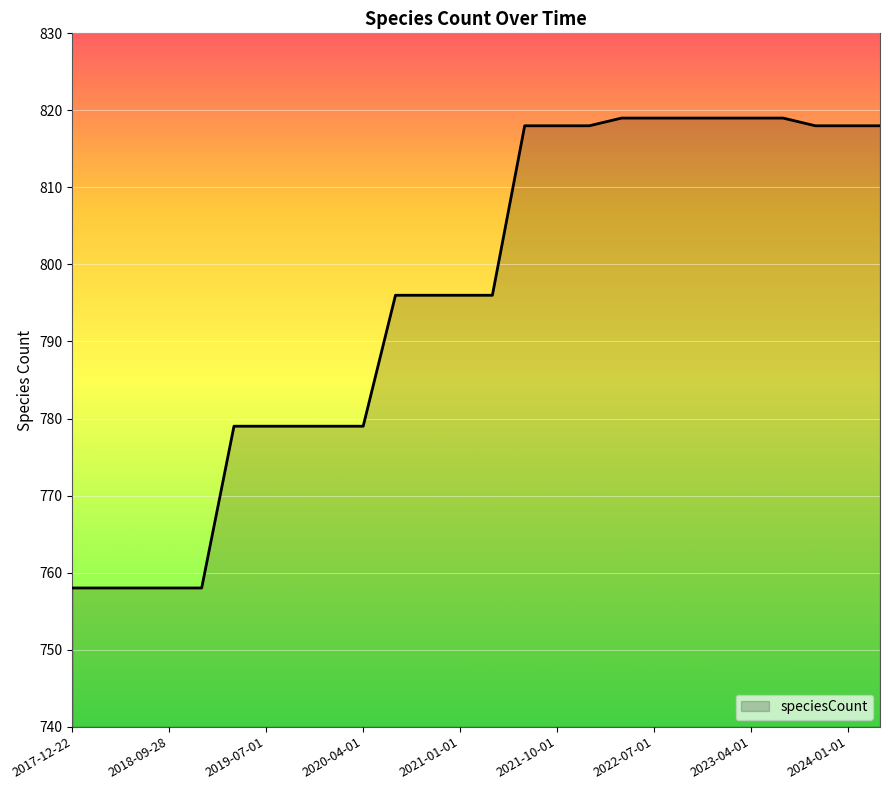

What is the minimum value shown in the chart?

758